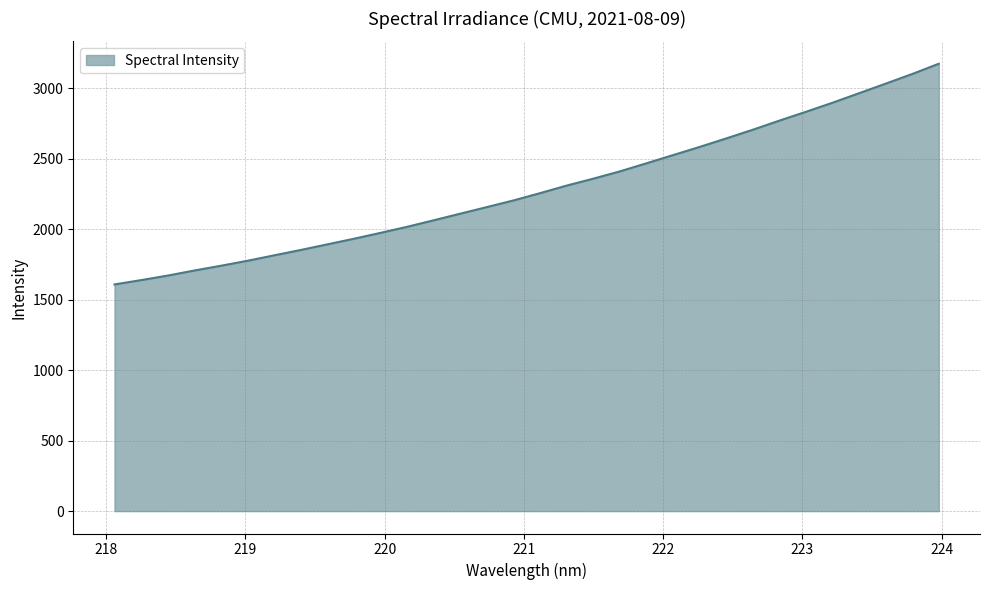

What is the difference between the maximum and minimum values?

1566.2